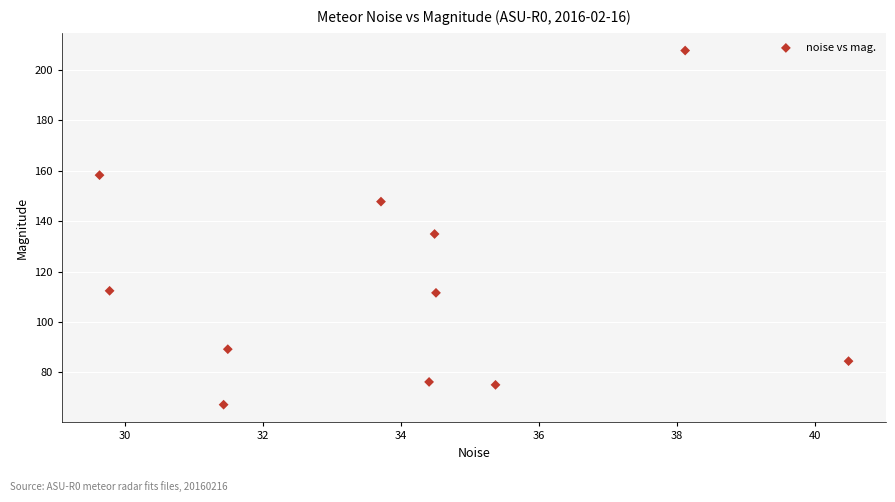

What is the range of X values (max minus min)?

10.9